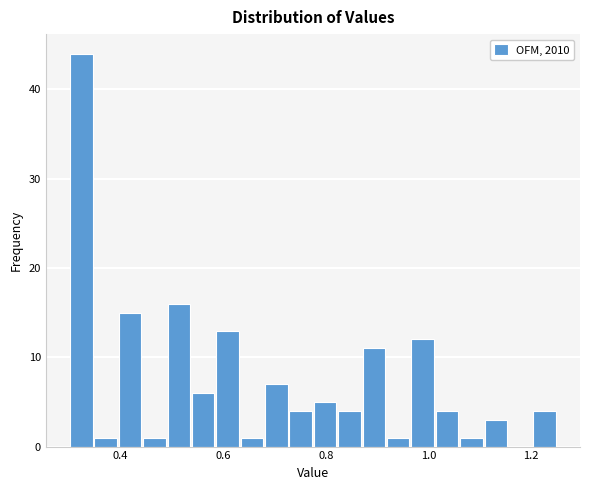

Read against the x-axis, roughly where is the centre of the tallest bar?

0.32